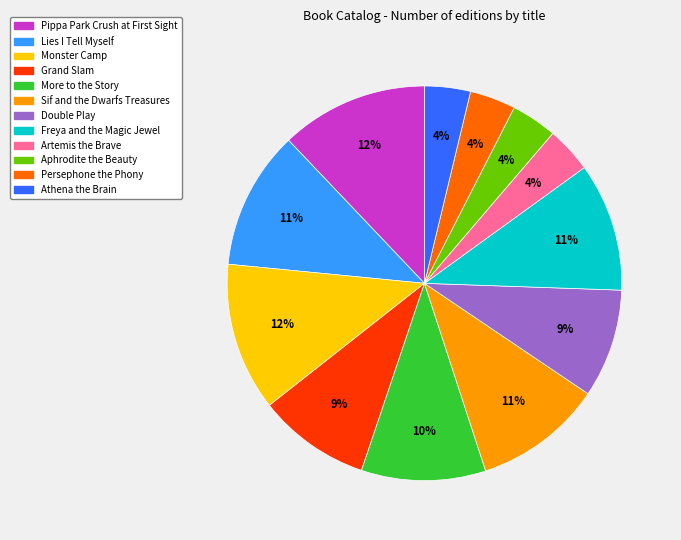

How many segments does this pie chart have?

12